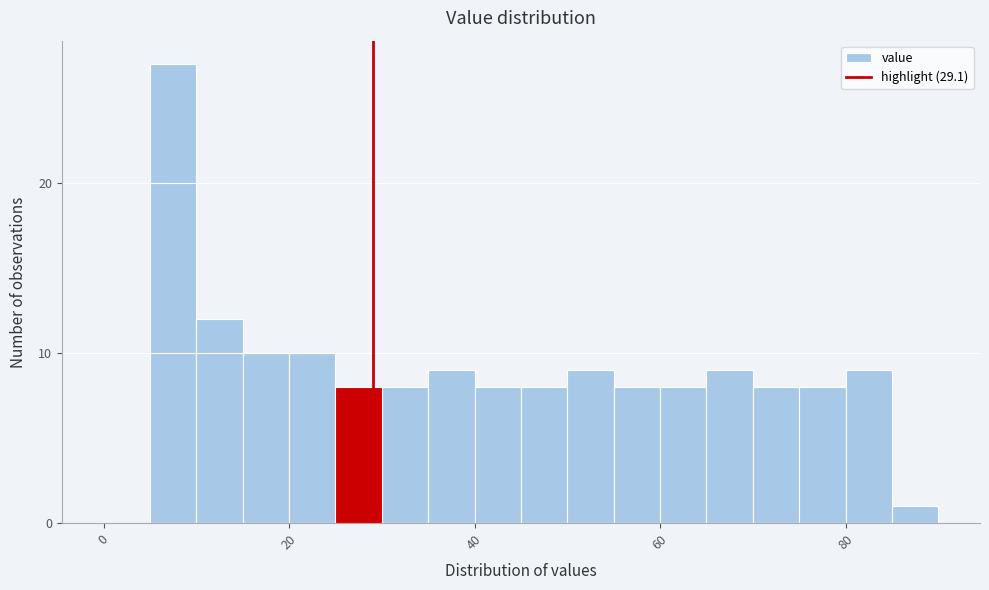

Around what value on the x-axis is the tallest bar? Give the approximate position of its centre, as read against the axis.

8